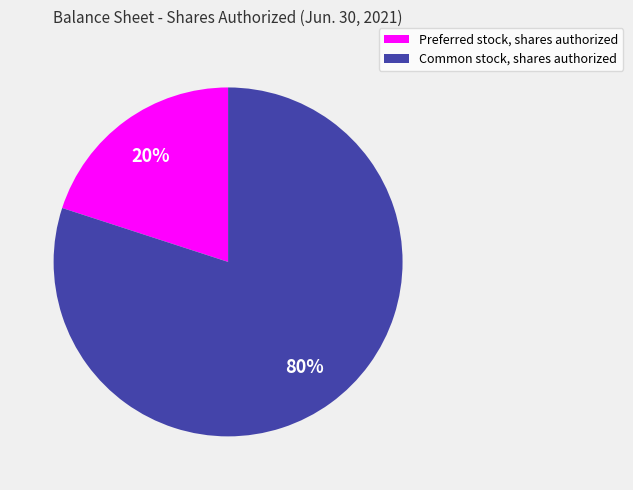

True or false: Preferred stock, shares authorized accounts for 28% of the total.

False